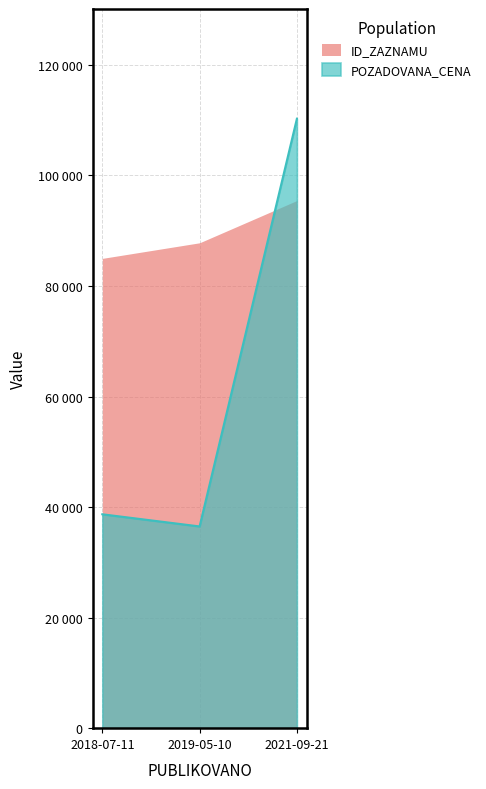

Does the chart display data point markers on the line(s)?

No